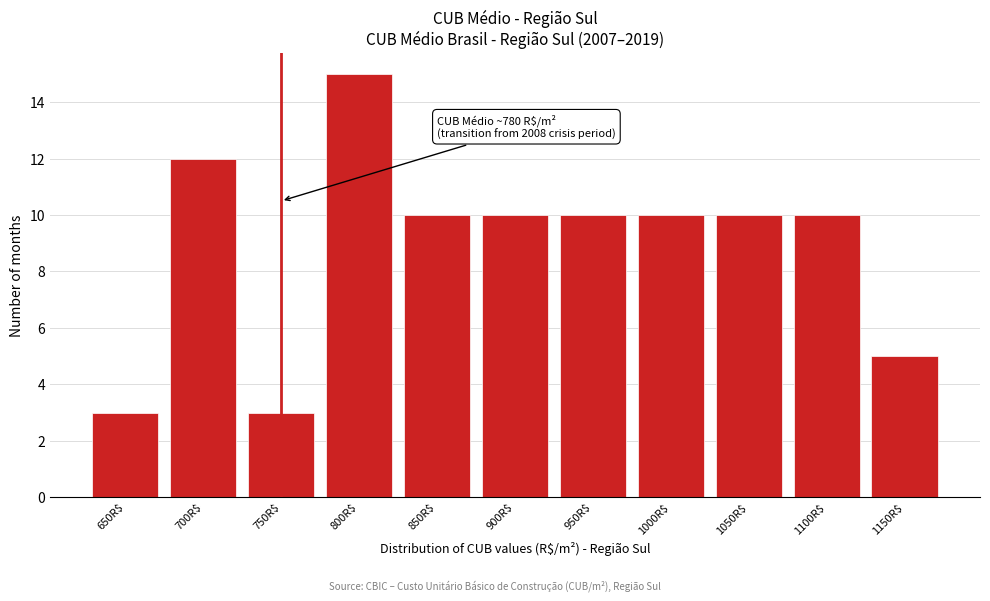

Reading right to left, transcribe all the data shown in this chart.

5	10	10	10	10	10	10	15	3	12	3